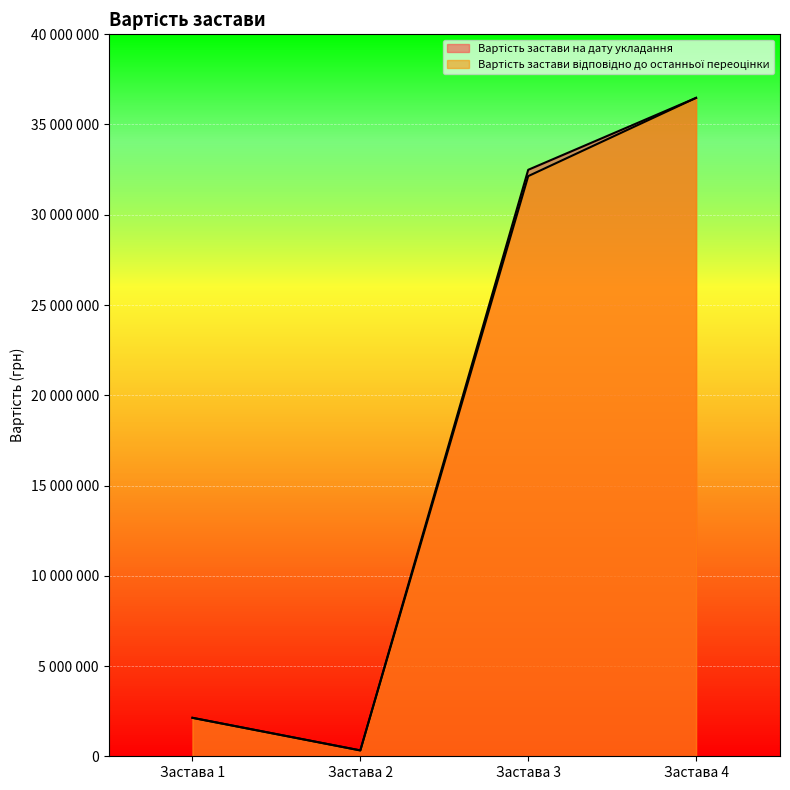

The value of Вартість застави відповідно до останньої переоцінки at Застава 3 is 32139800. True or false?

True